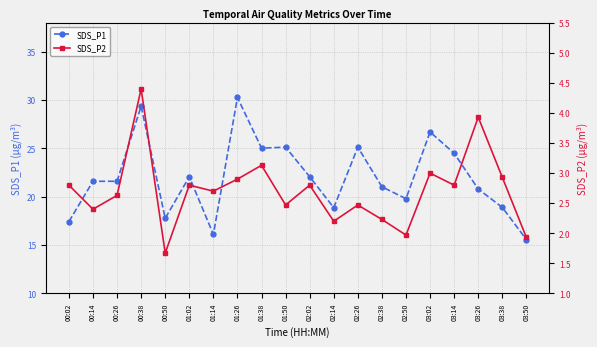

True or false: SDS_P1 and SDS_P2 intersect in this chart.

False